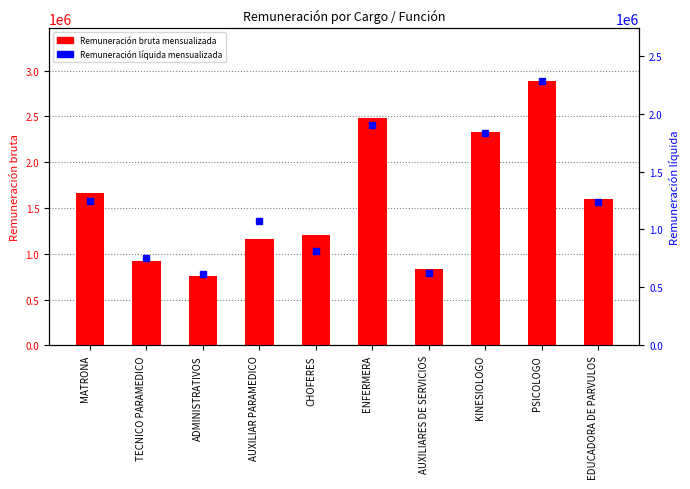

What is the total value across all series at MATRONA?

2908552